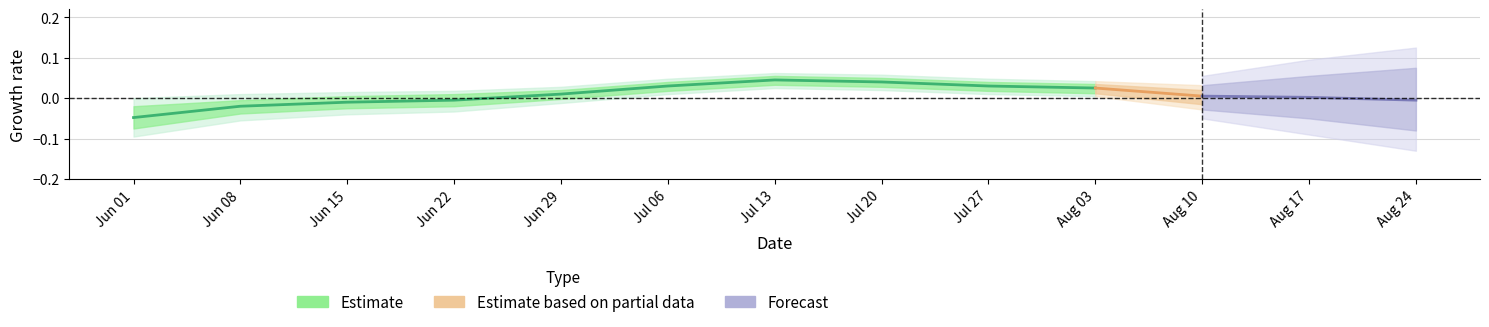

What are all the series names shown in the legend?

Estimate, Estimate based on partial data, Forecast